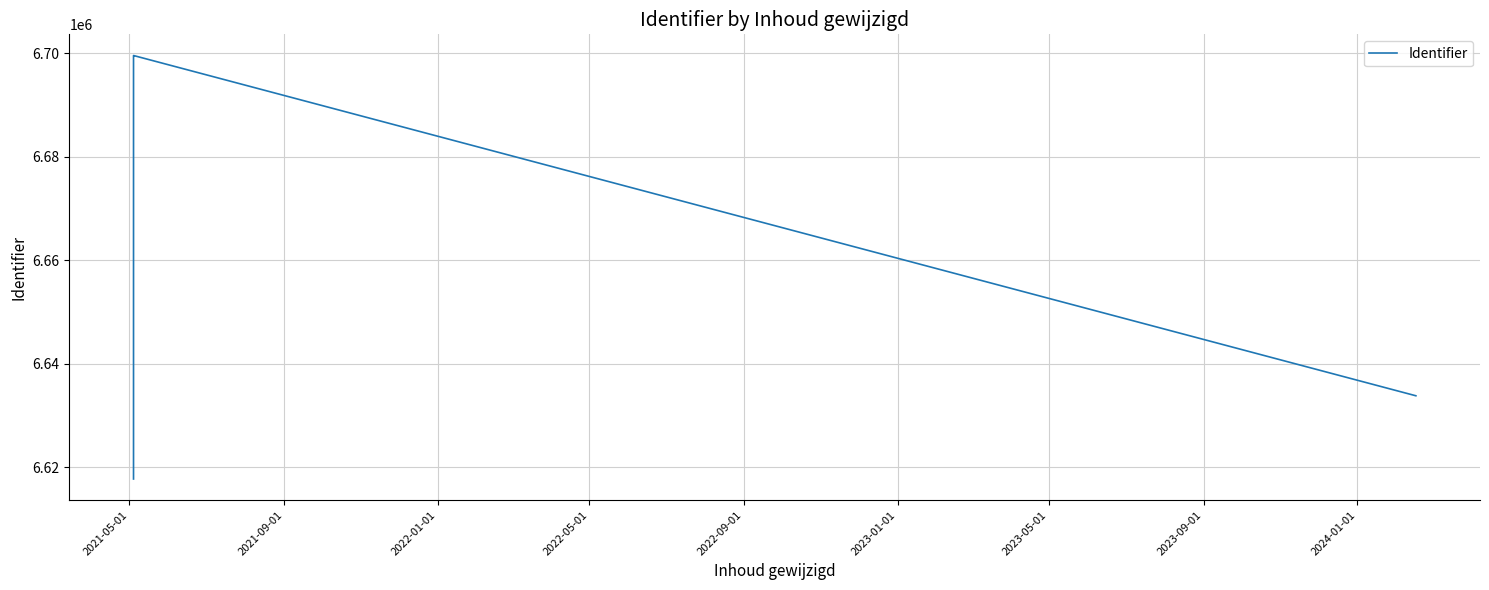

The chart shows a value of 2706785 at 2021-09-01. True or false?

False